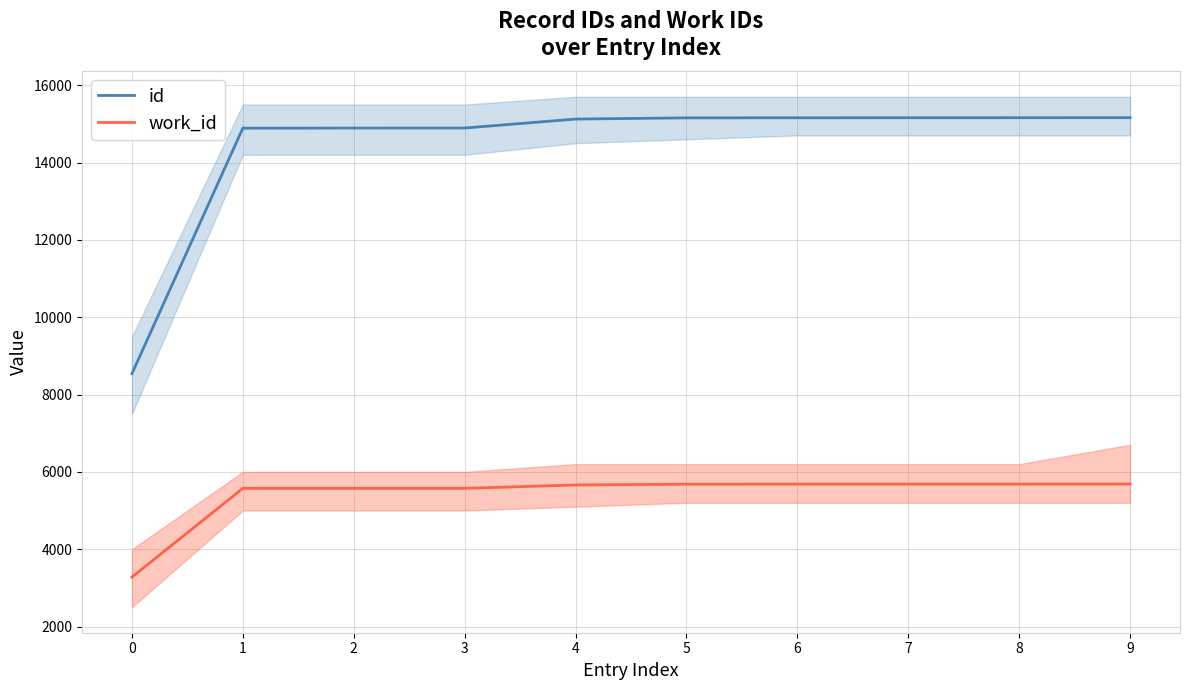

List the series in order of their overall mean, lowest first.

work_id, id